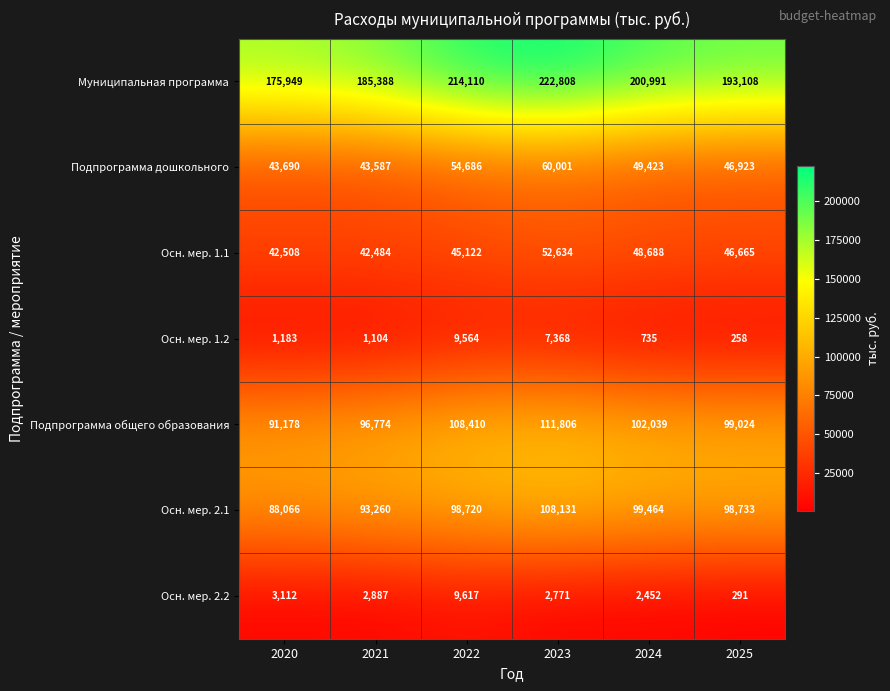

Is it true that Осн. мер. 1.1 equals 20018 at 2021?

False